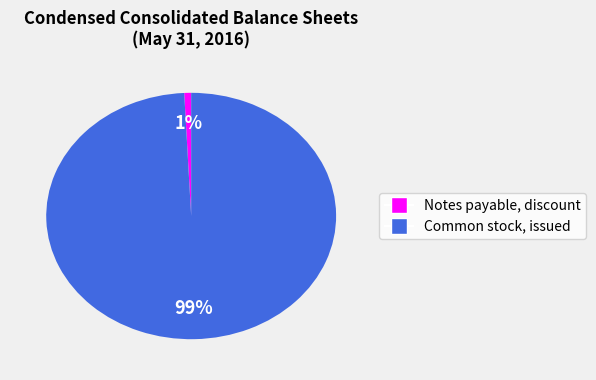

Which category accounts for the majority?

Common stock, issued